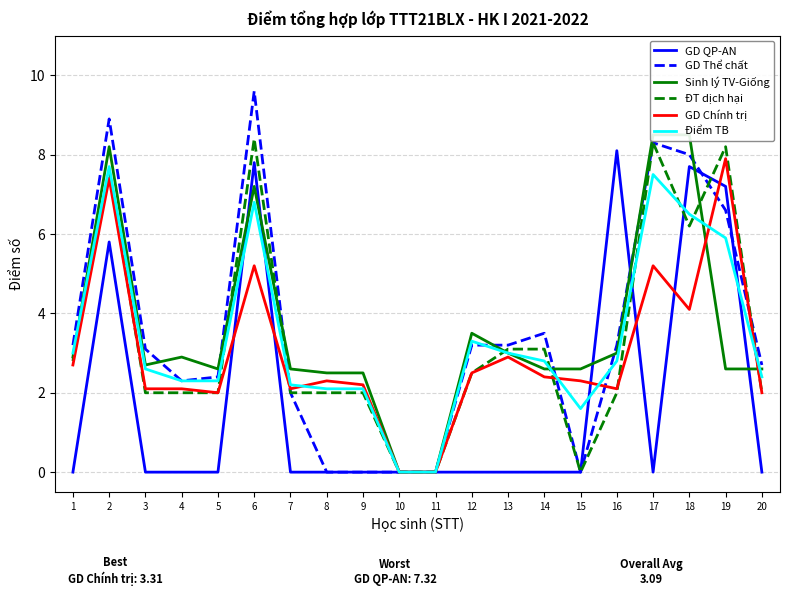

At which label is GD Chính trị closest to 3?

13